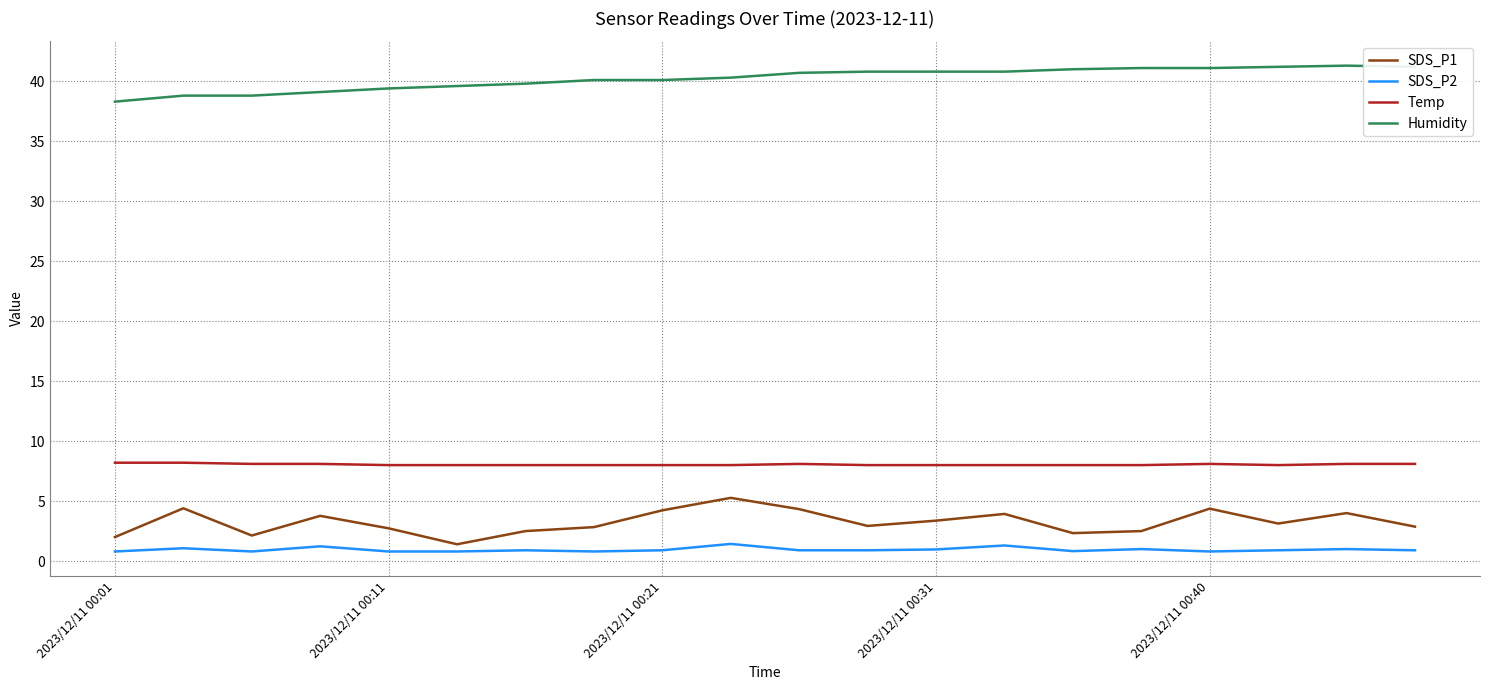

True or false: SDS_P1 and Temp cross at least once.

False